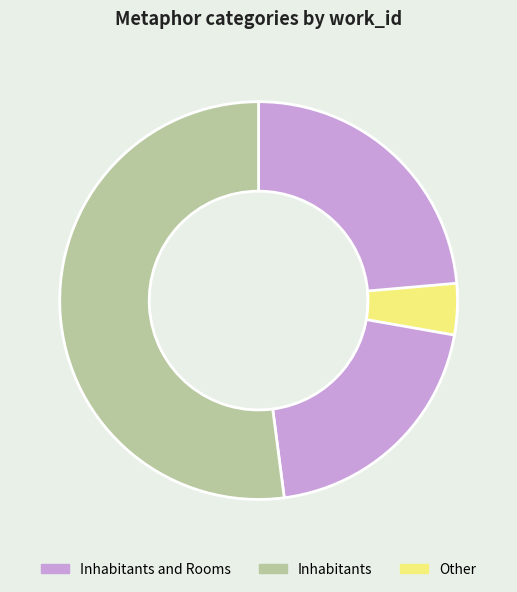

Does Inhabitants and Rooms represent more than half of the total?

No